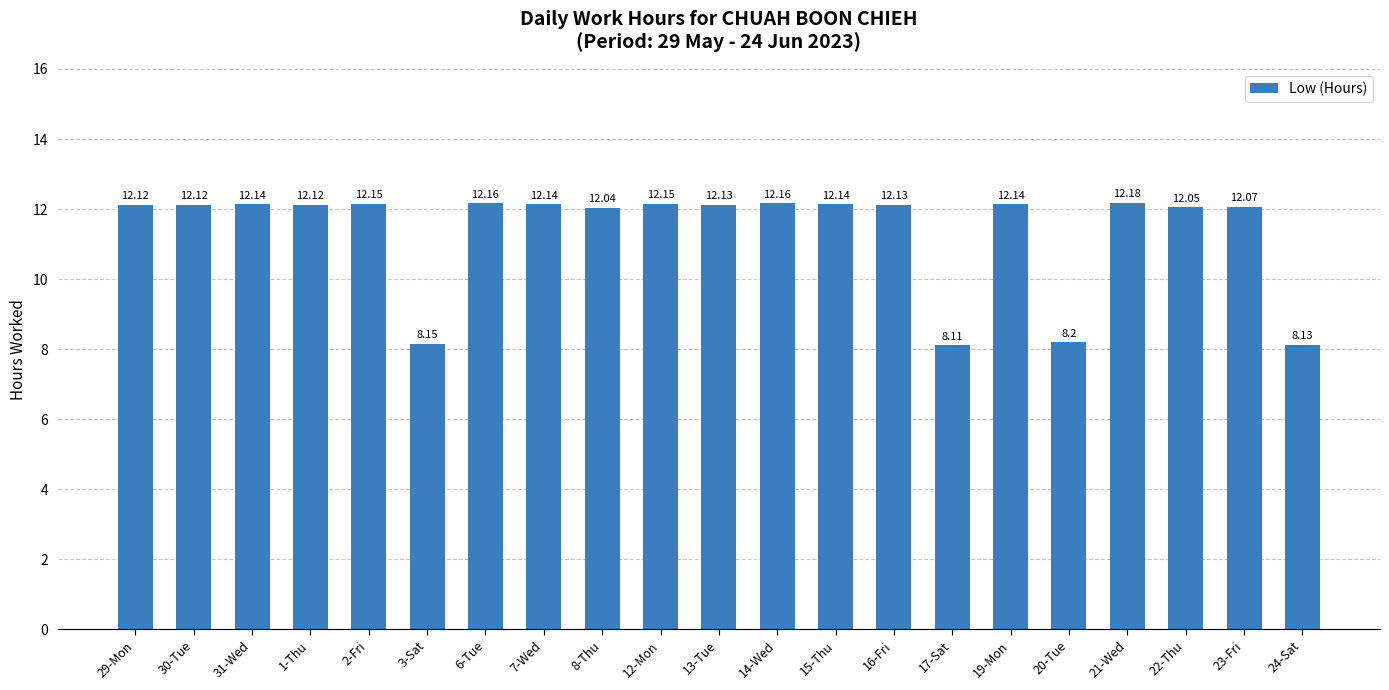

Read the value at 23-Fri.

12.1